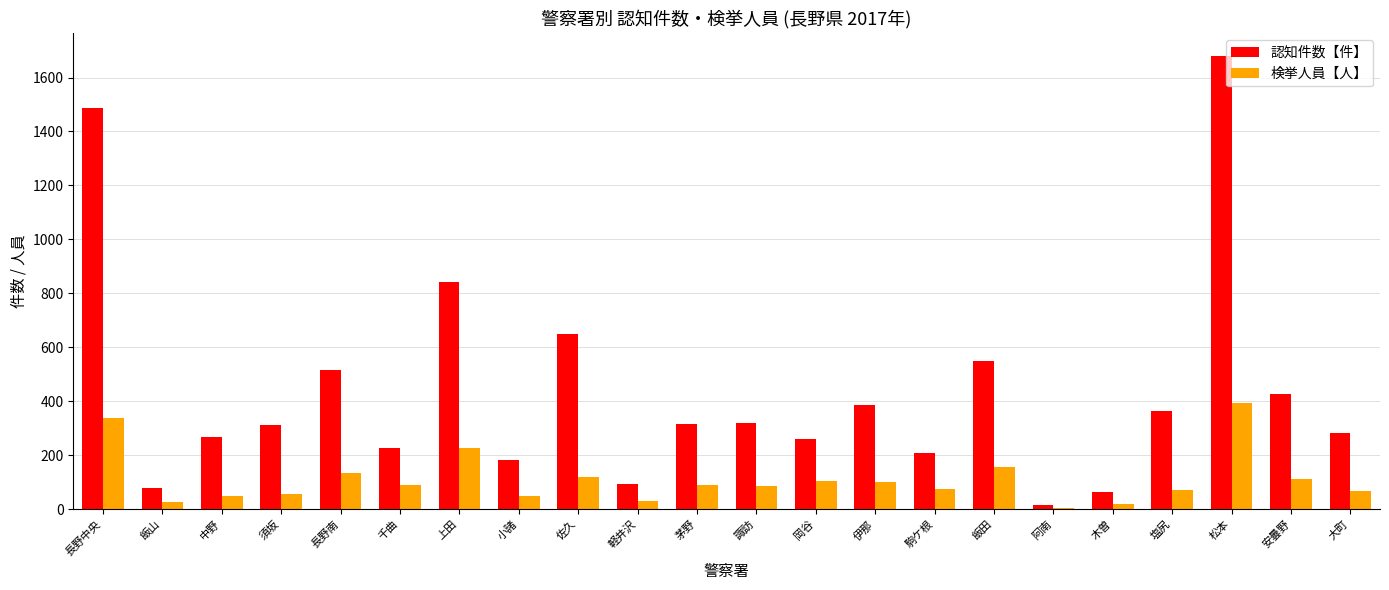

Which series has the largest total across all categories?

認知件数【件】